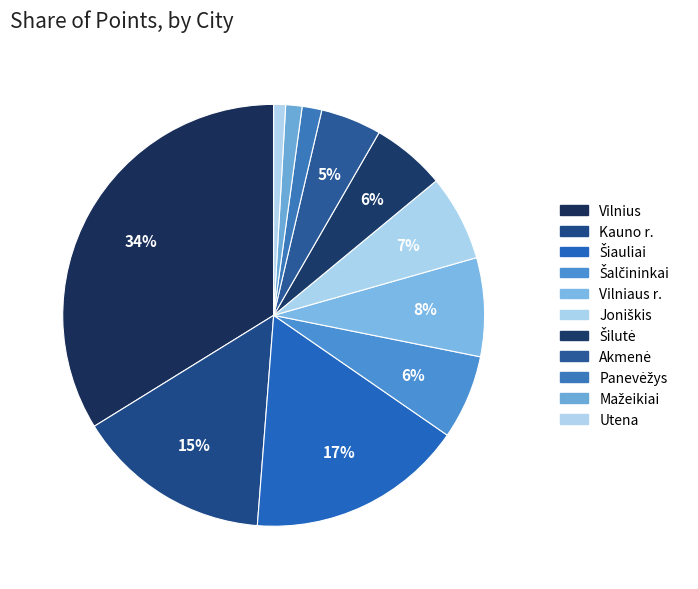

Which slice is the largest?

Vilnius